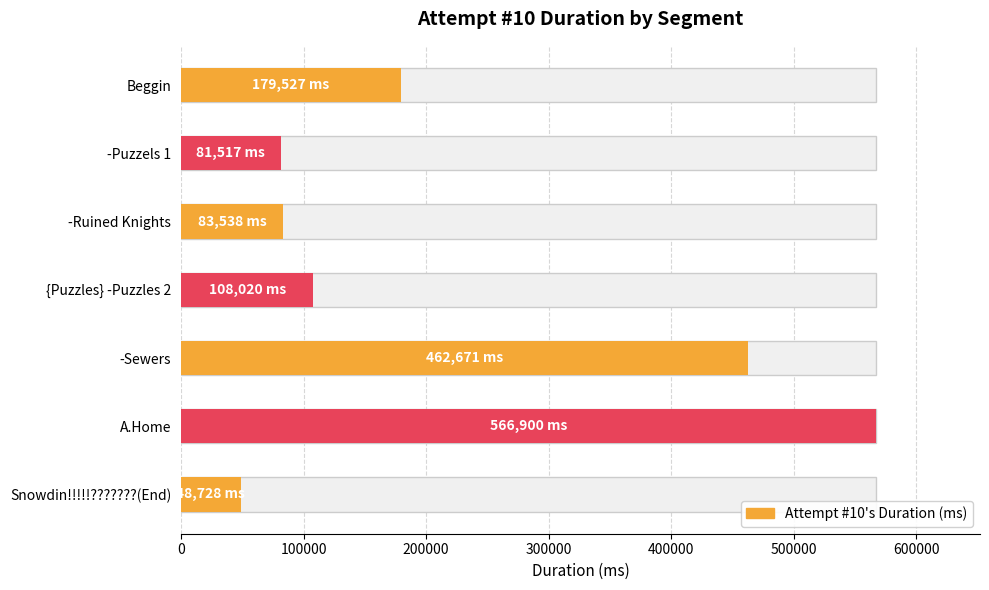

Reading right to left, what are all the values shown in this chart?

48728	566900	462671	108020	83538	81517	179527